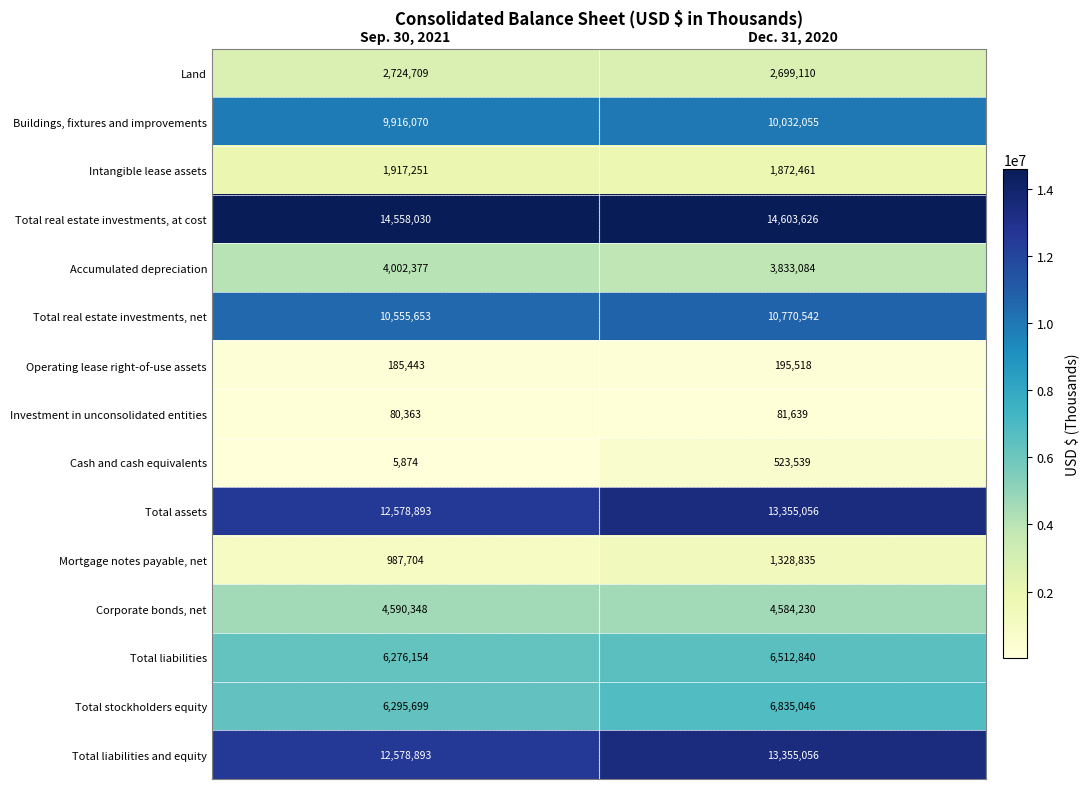

Rank the categories by Corporate bonds, net value from highest to lowest.

Sep. 30, 2021, Dec. 31, 2020